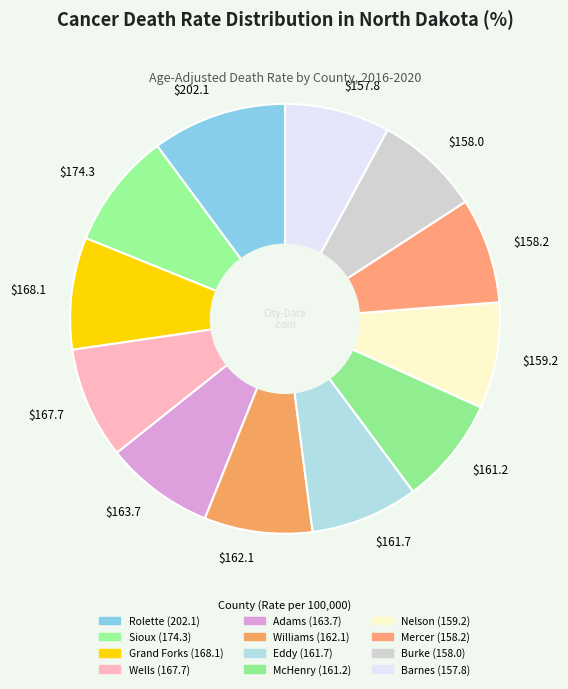

What is the largest slice in the pie chart?

$202.1